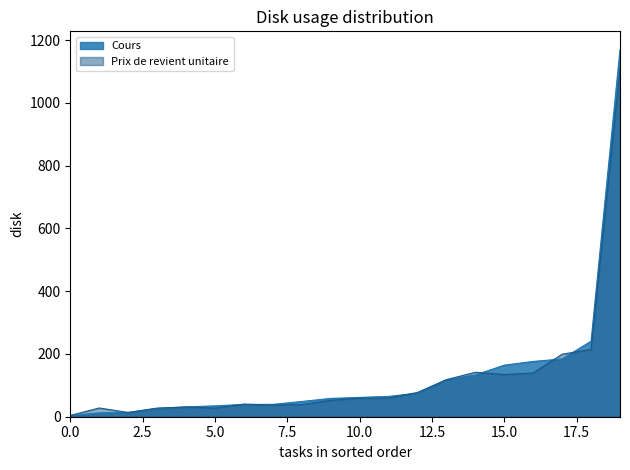

How many distinct data groups are displayed?

2